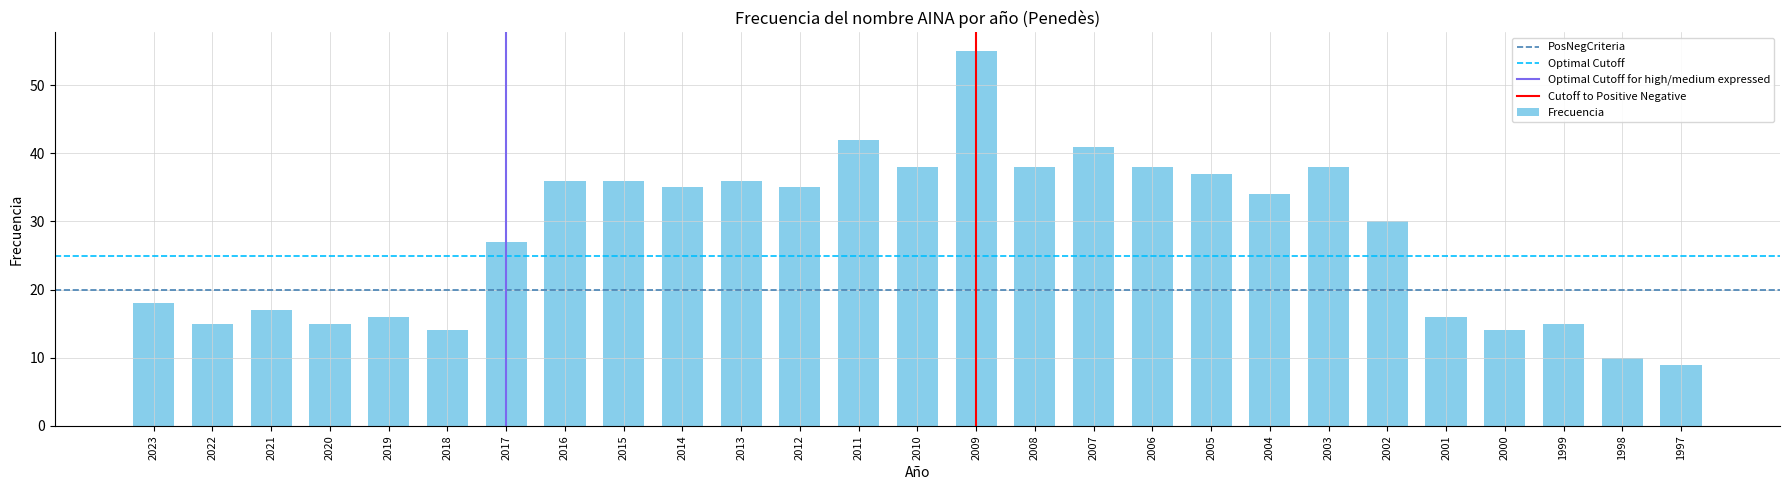

What is the sum of the values at 2012 and 2000?

49